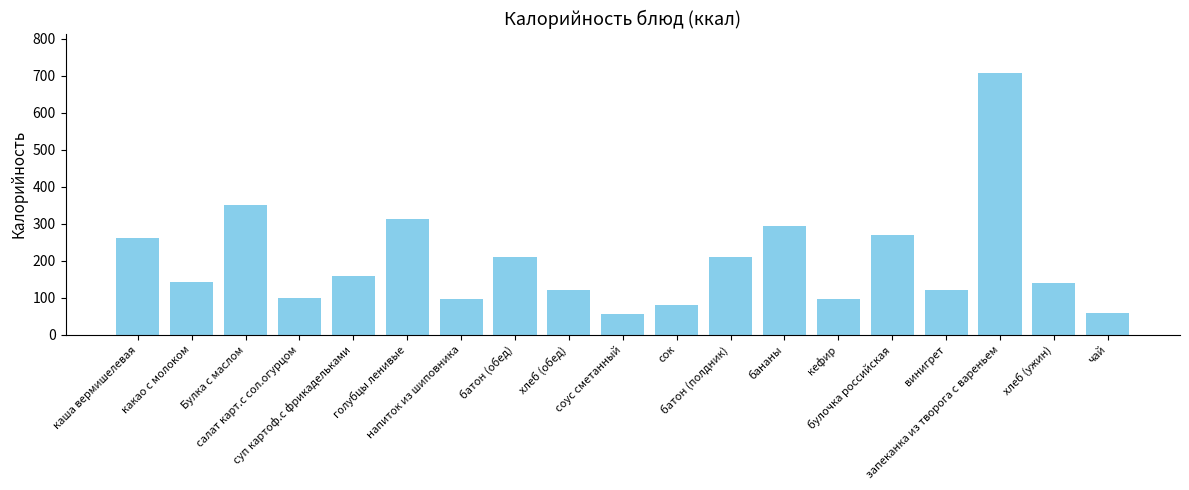

What is the label of the 4th bar from the left?

салат карт.с сол.огурцом